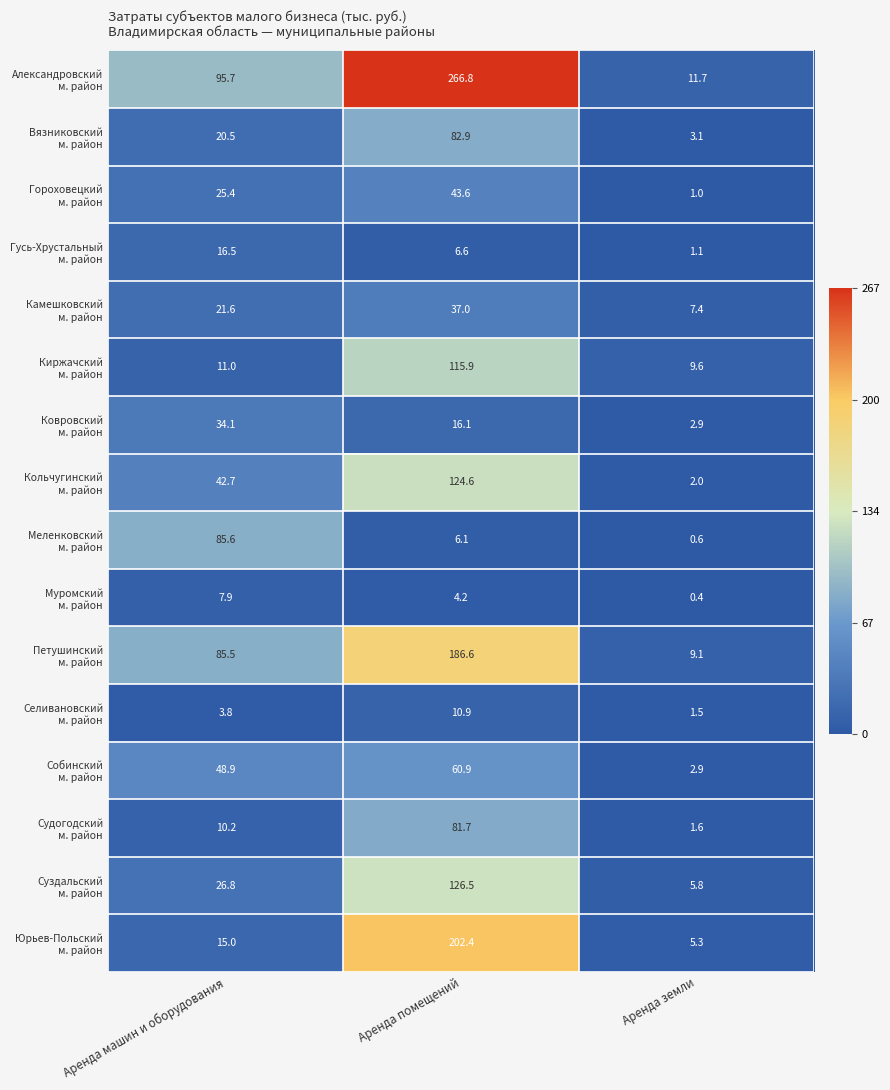

What is the total value across all series at Аренда земли?

66.0